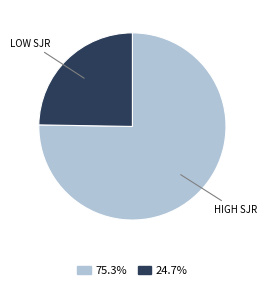

Which slice is the largest?

HIGH SJR